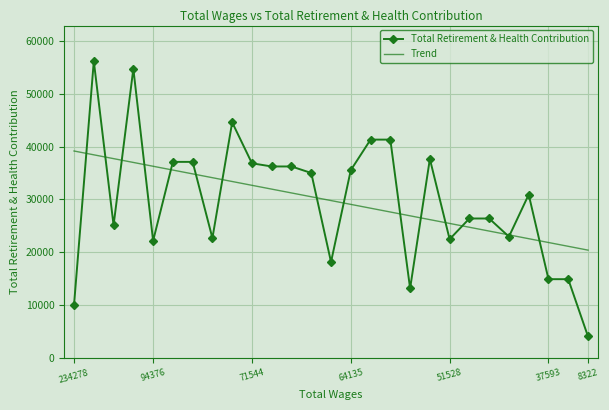

What is the greatest value displayed?

56122.0